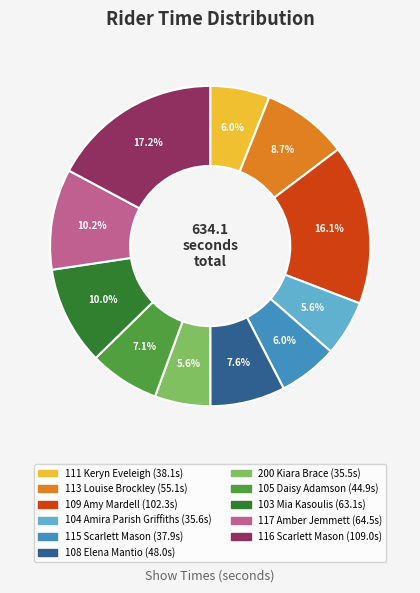

What percentage is NOT represented by 115 Scarlett Mason?

94.0%